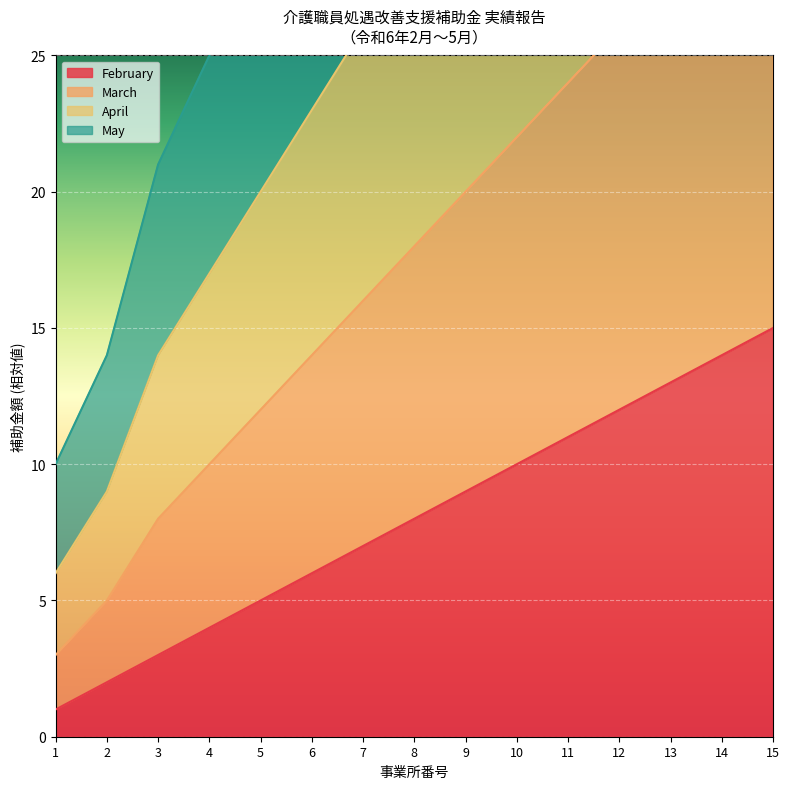

What is the difference between the maximum and minimum values in the February series?

14